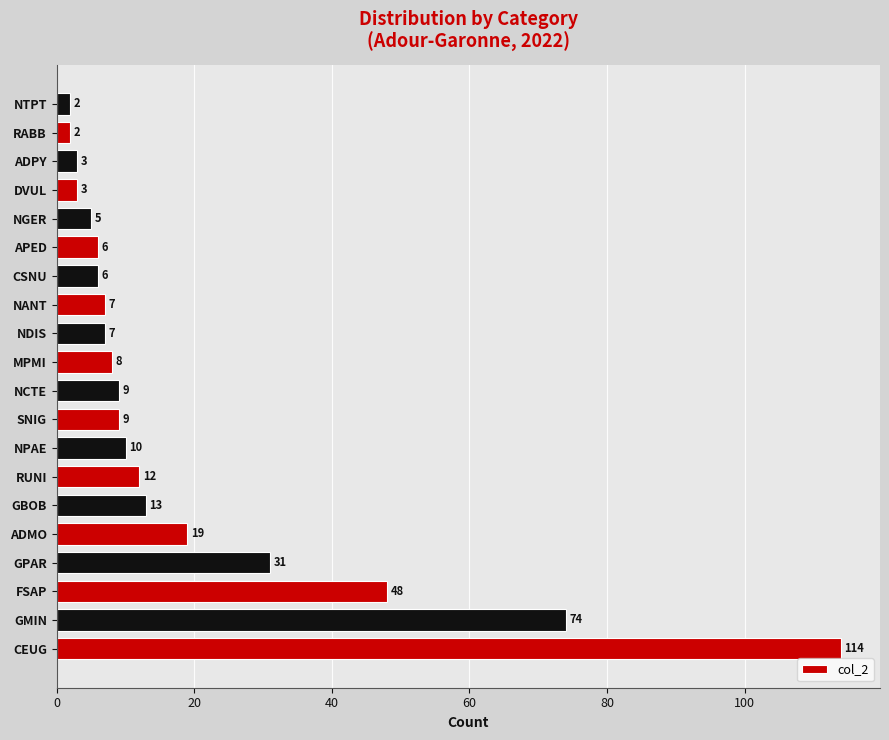

What is the sum of all values?

388